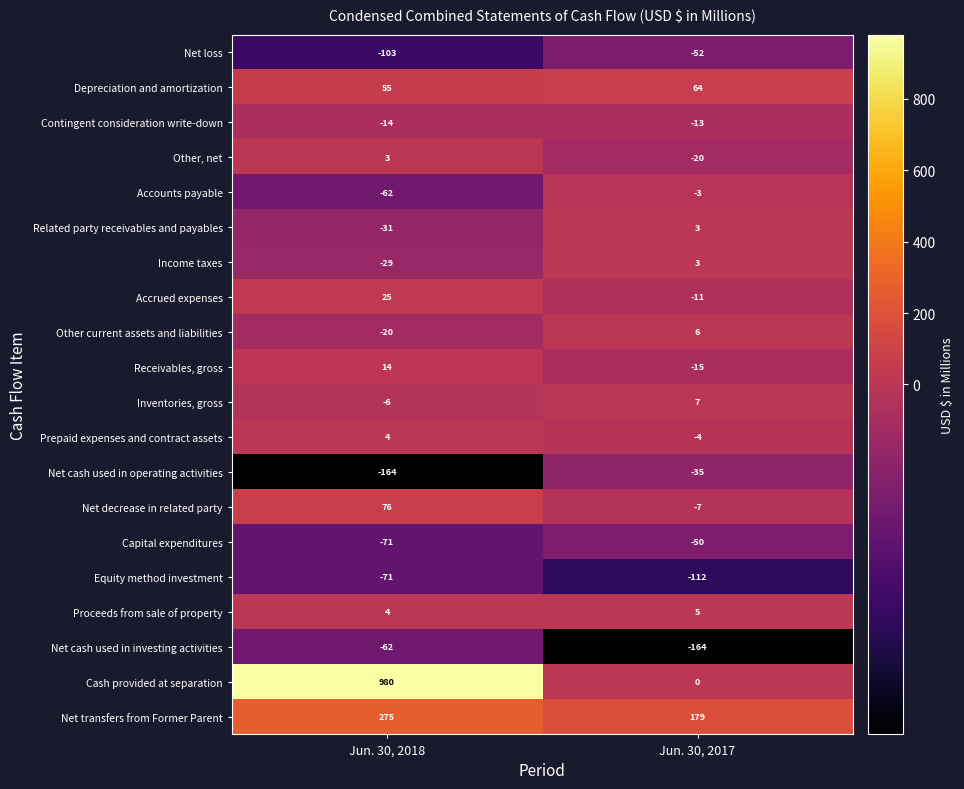

What is the total value across all series at Jun. 30, 2018?

803